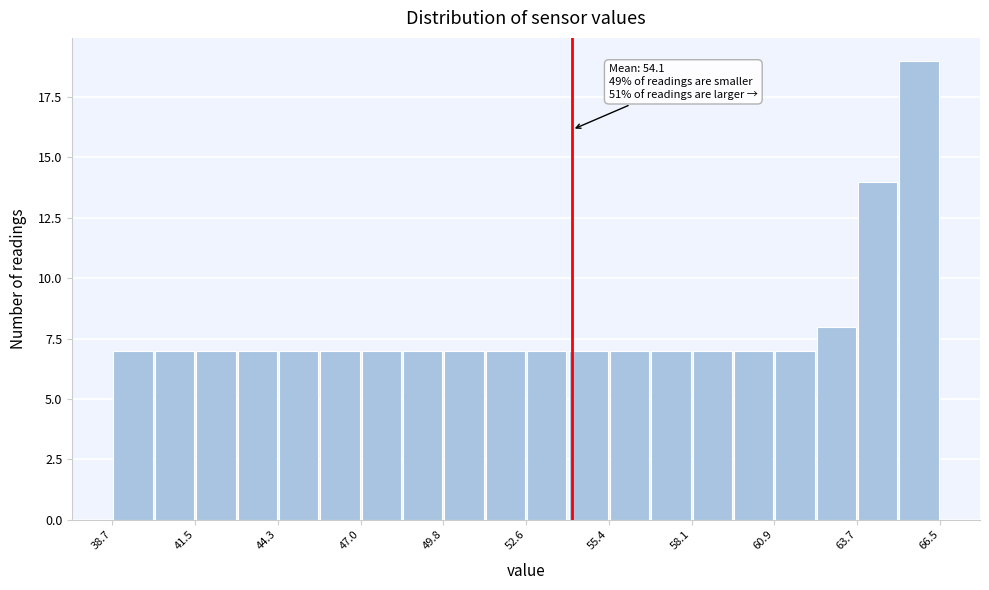

Around what value on the x-axis is the tallest bar? Give the approximate position of its centre, as read against the axis.

66.0